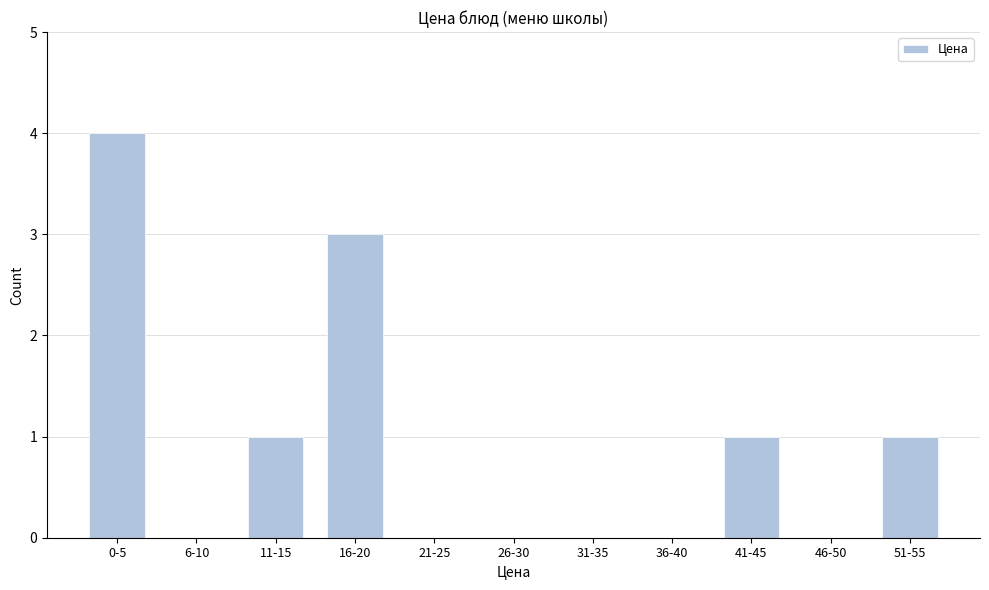

Reading left to right, transcribe all the data shown in this chart.

0-5=4	6-10=0	11-15=1	16-20=3	21-25=0	26-30=0	31-35=0	36-40=0	41-45=1	46-50=0	51-55=1